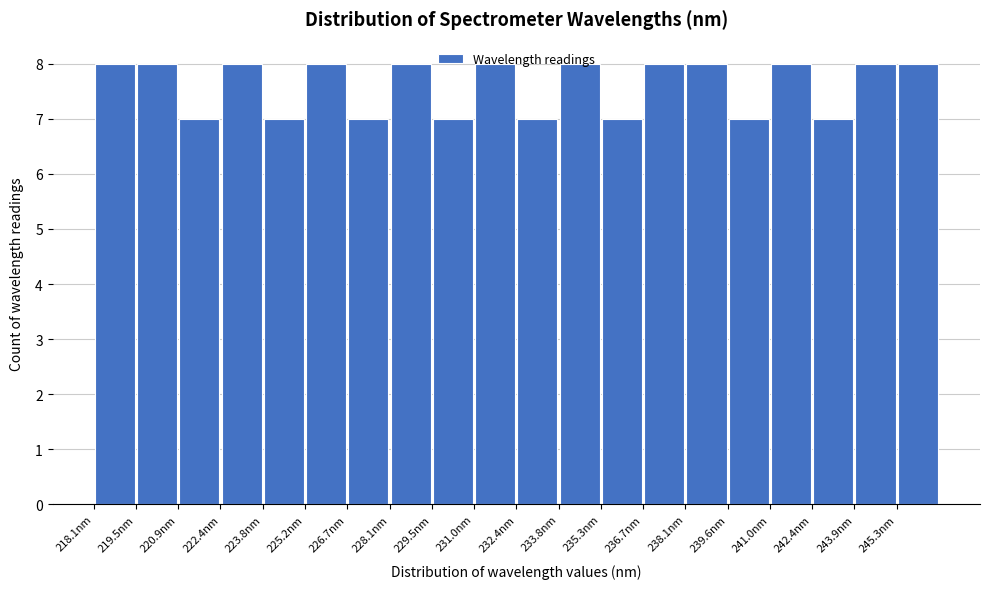

Reading left to right, list every bar in this chart as the range it spans on the x-axis followed by its height. Neither the bar edges nor the heights are printed on the chart, so give them approximately, as read against the axes.

218.0 to 219.4: 8
219.4 to 221.0: 8
221.0 to 222.4: 7
222.4 to 223.8: 8
223.8 to 225.2: 7
225.2 to 226.6: 8
226.6 to 228.0: 7
228.0 to 229.6: 8
229.6 to 231.0: 7
231.0 to 232.4: 8
232.4 to 233.8: 7
233.8 to 235.2: 8
235.2 to 236.8: 7
236.8 to 238.2: 8
238.2 to 239.6: 8
239.6 to 241.0: 7
241.0 to 242.4: 8
242.4 to 243.8: 7
243.8 to 245.4: 8
245.4 to 246.8: 8